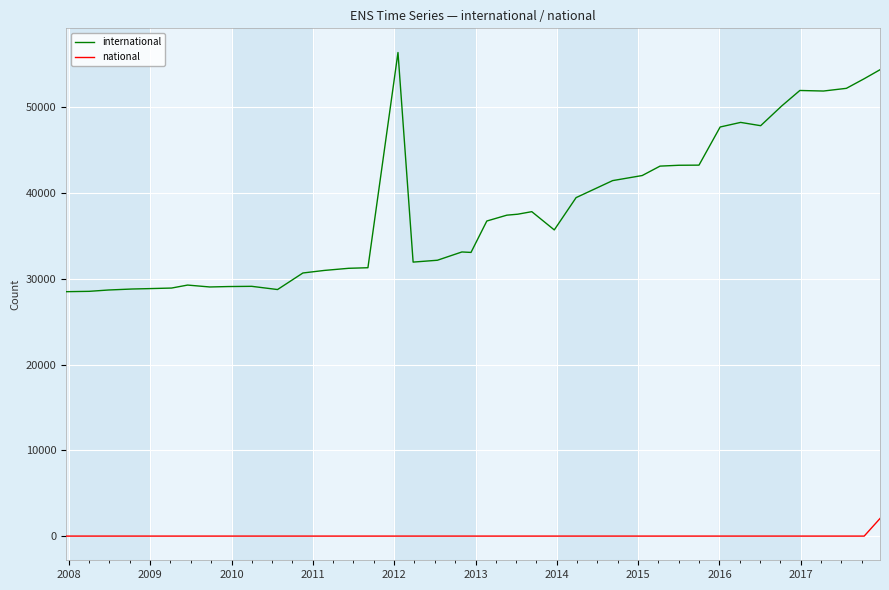

What is the difference between the maximum and minimum values in the national series?

2049